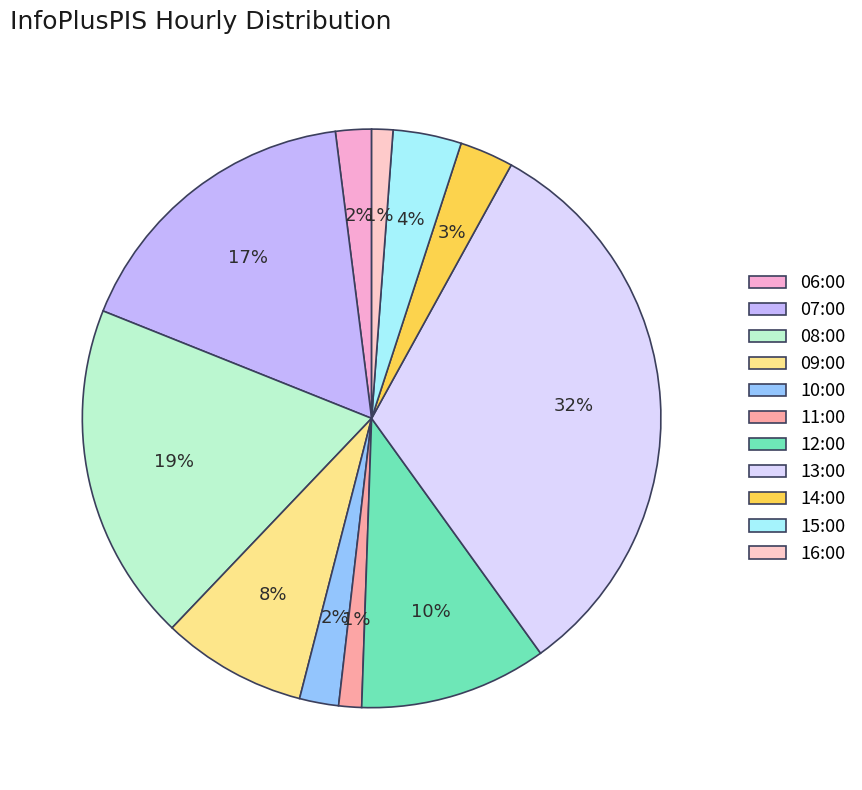

Which category has the smallest portion of the pie?

16:00